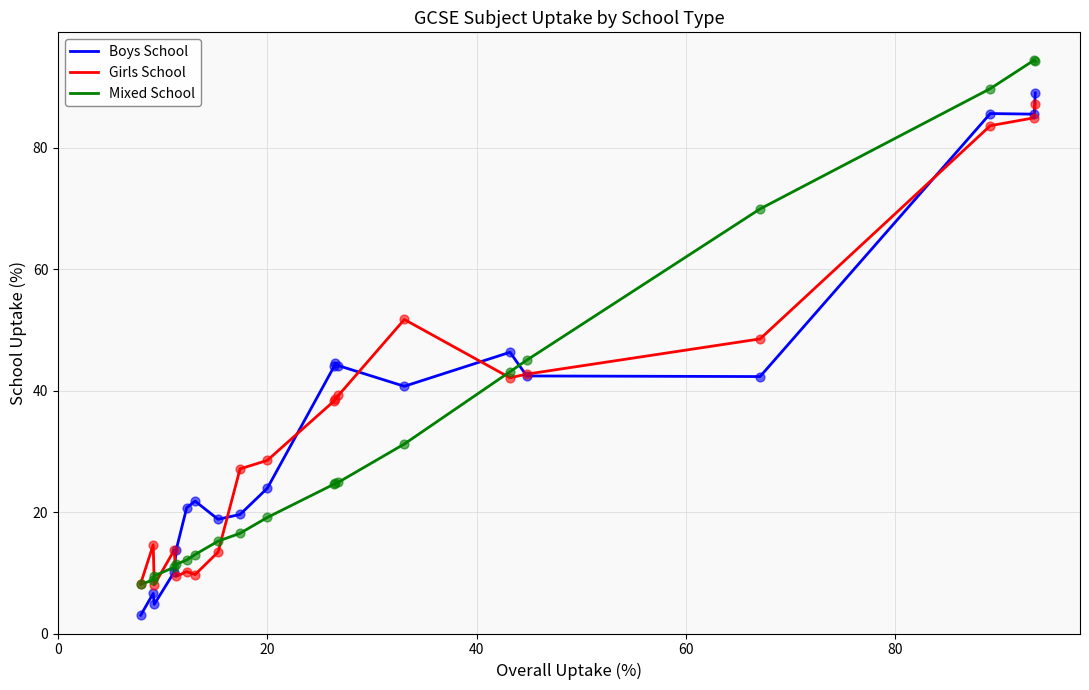

What are all the series names shown in the legend?

Boys School, Girls School, Mixed School